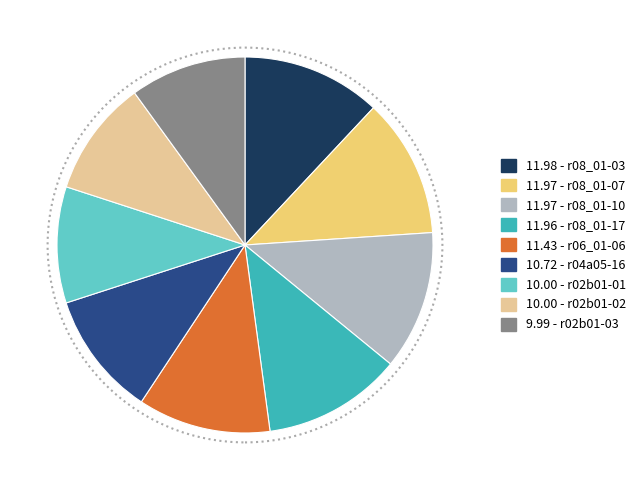

How many segments does this pie chart have?

9